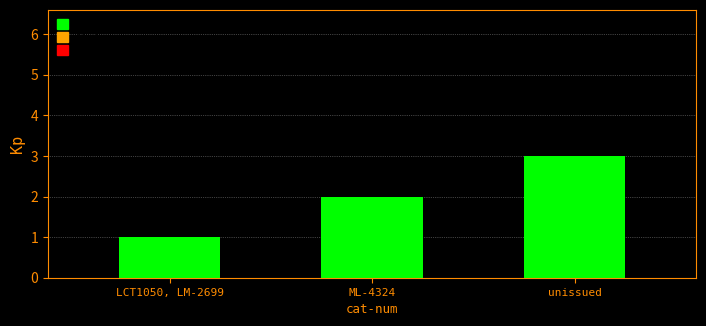

What is the average value?

2